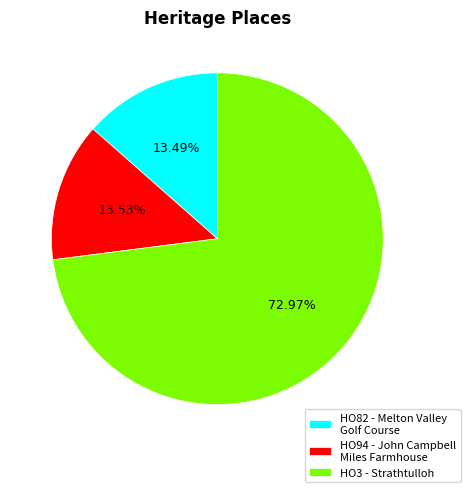

Between HO82 - Melton Valley Golf Course and HO3 - Strathtulloh, which is larger?

HO3 - Strathtulloh